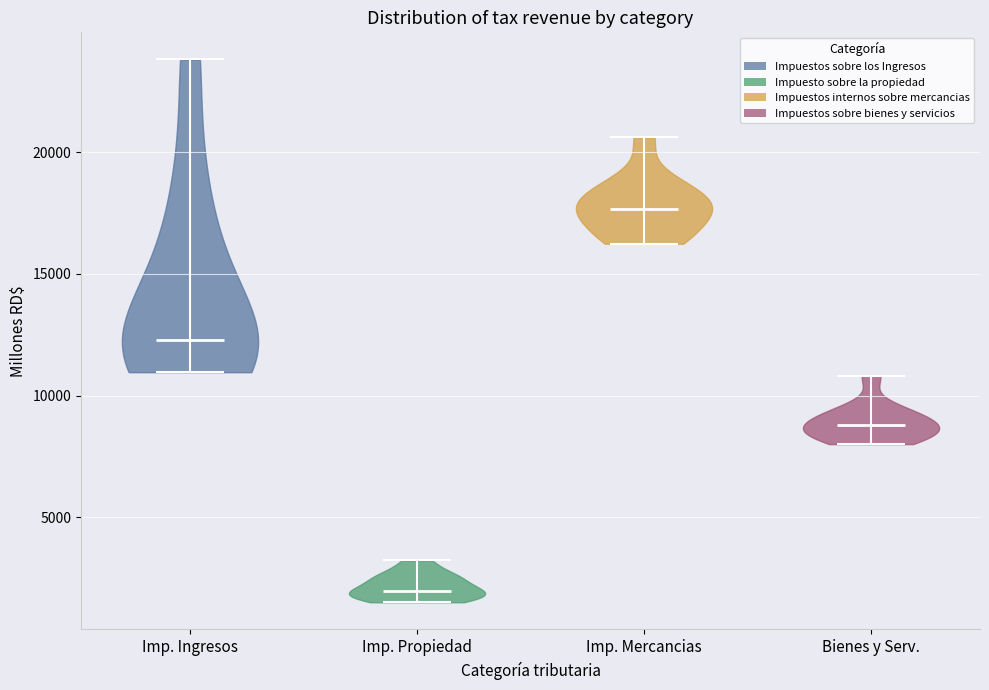

Reading left to right, read every violin against the y-axis: where its median line is, and the lowest and highest points it reaches. The values are not printed on the chart, so give them approximately, as read against the axis.

Imp. Ingresos: median line 12500, lowest point 11000, highest point 24000
Imp. Propiedad: median line 2000, lowest point 1500, highest point 3000
Imp. Mercancias: median line 17500, lowest point 16000, highest point 20500
Bienes y Serv.: median line 9000, lowest point 8000, highest point 11000